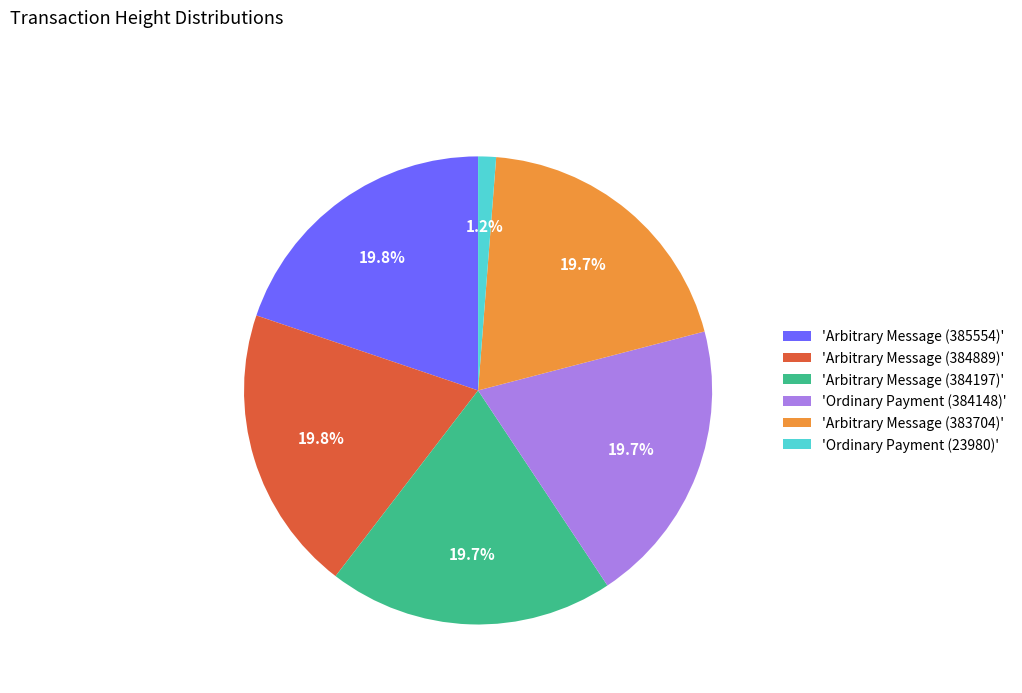

Is 'Arbitrary Message (383704)' the majority of the pie?

No